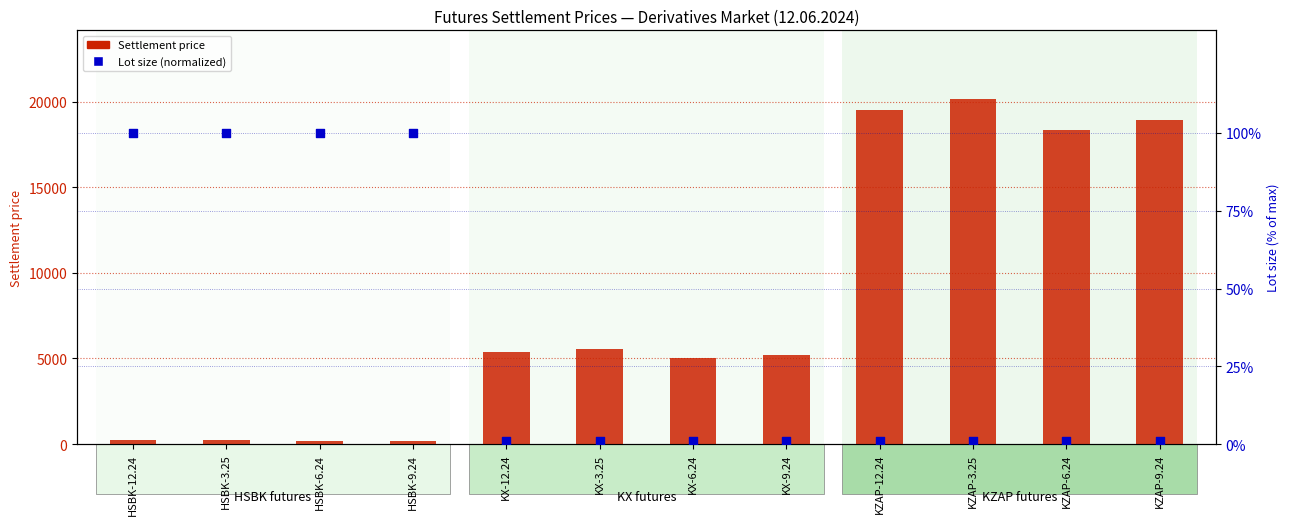

Is the value of Lot size (normalized) at KZAP-9.24 greater than the value of Settlement price at KZAP-9.24?

No